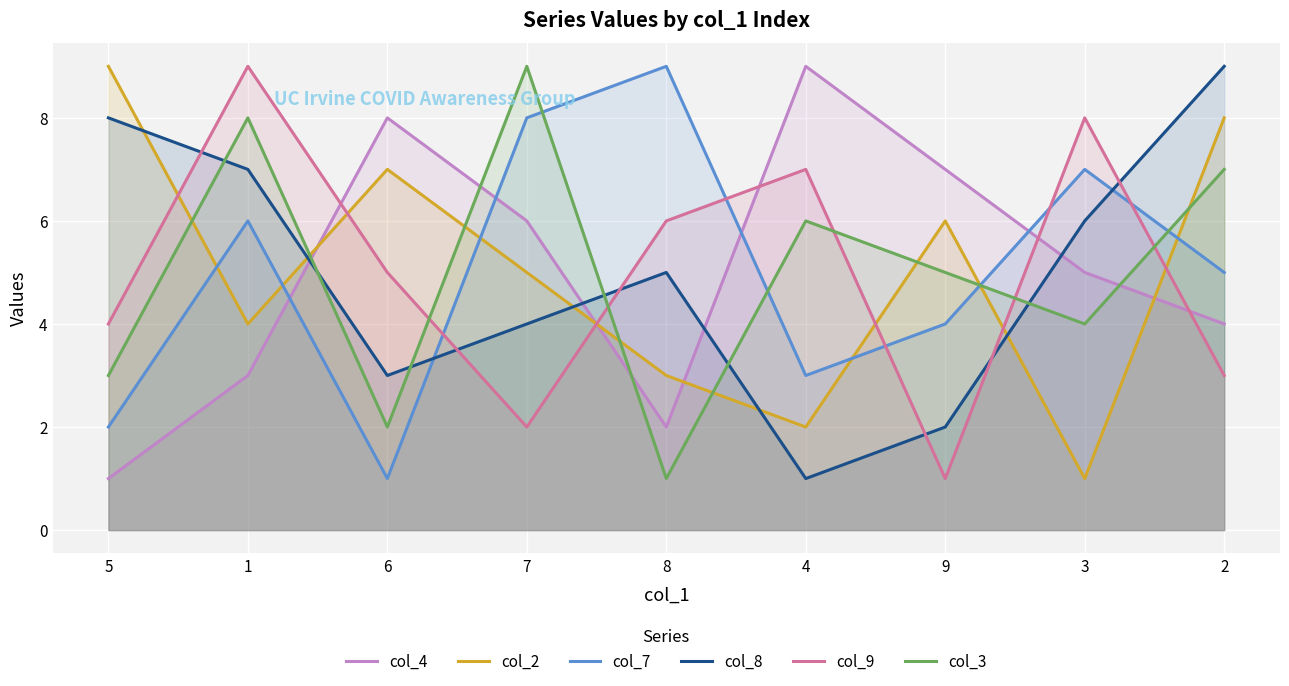

Reading right to left, transcribe all the data shown in this chart.

col_4: 2=4	3=5	9=7	4=9	8=2	7=6	6=8	1=3	5=1
col_2: 2=8	3=1	9=6	4=2	8=3	7=5	6=7	1=4	5=9
col_7: 2=5	3=7	9=4	4=3	8=9	7=8	6=1	1=6	5=2
col_8: 2=9	3=6	9=2	4=1	8=5	7=4	6=3	1=7	5=8
col_9: 2=3	3=8	9=1	4=7	8=6	7=2	6=5	1=9	5=4
col_3: 2=7	3=4	9=5	4=6	8=1	7=9	6=2	1=8	5=3